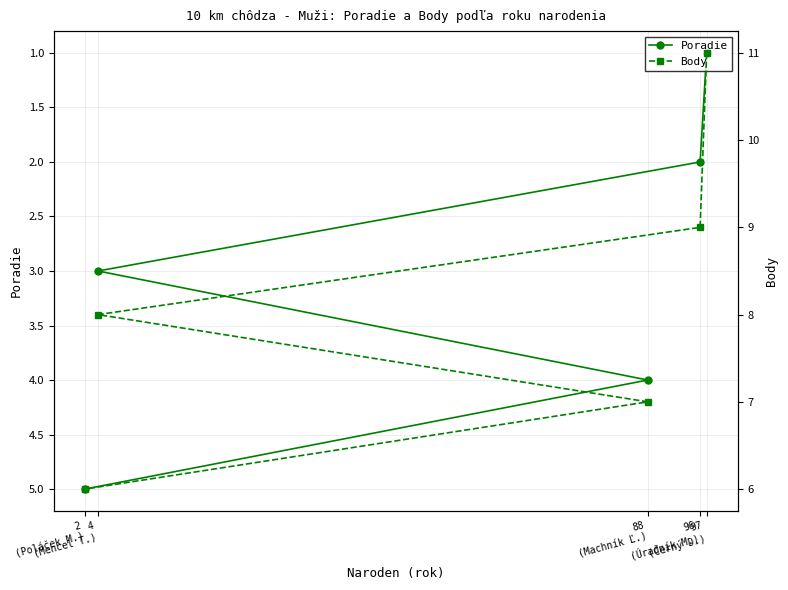

What is the label of the 4th point from the right?

96
(Úradník M.)